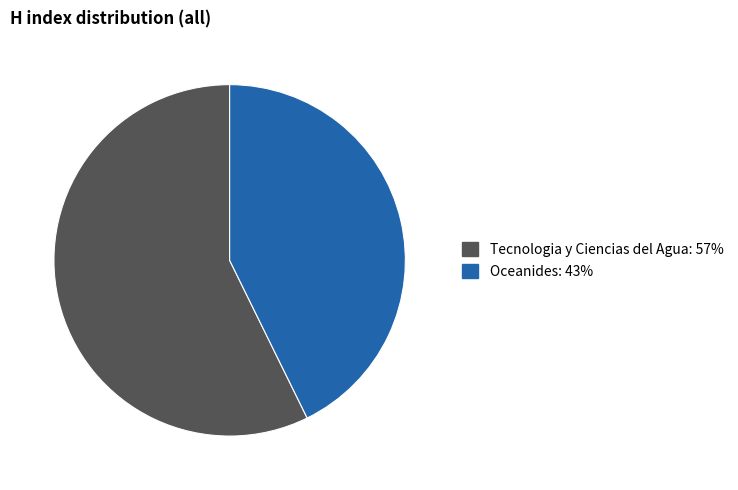

Is there any slice that represents more than half of the pie?

Yes